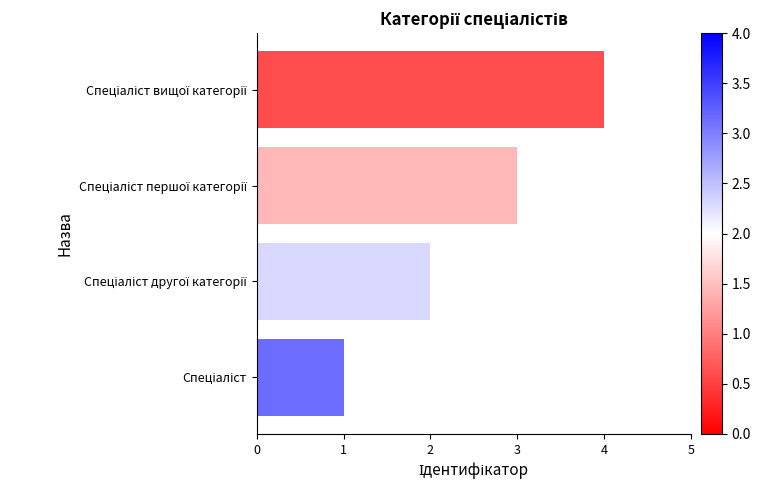

What is the difference between the maximum and minimum values?

3